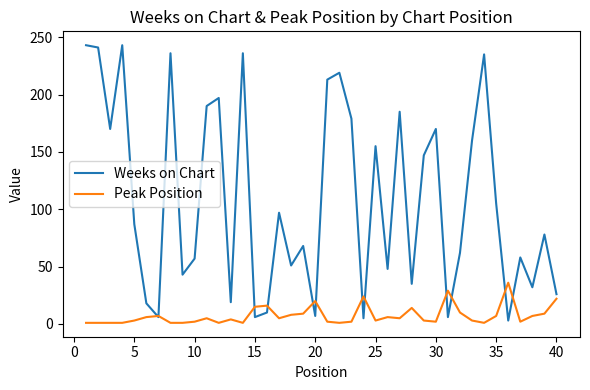

Which series has the largest total across all categories?

Weeks on Chart